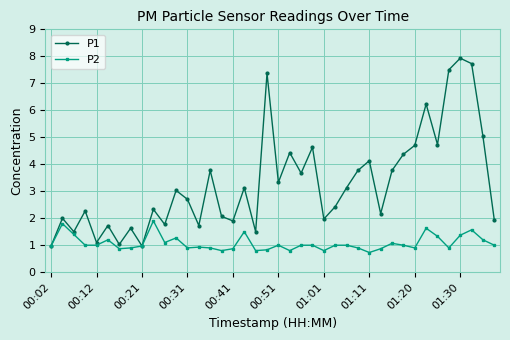

Rank the series by their maximum value, from highest to lowest.

P1, P2